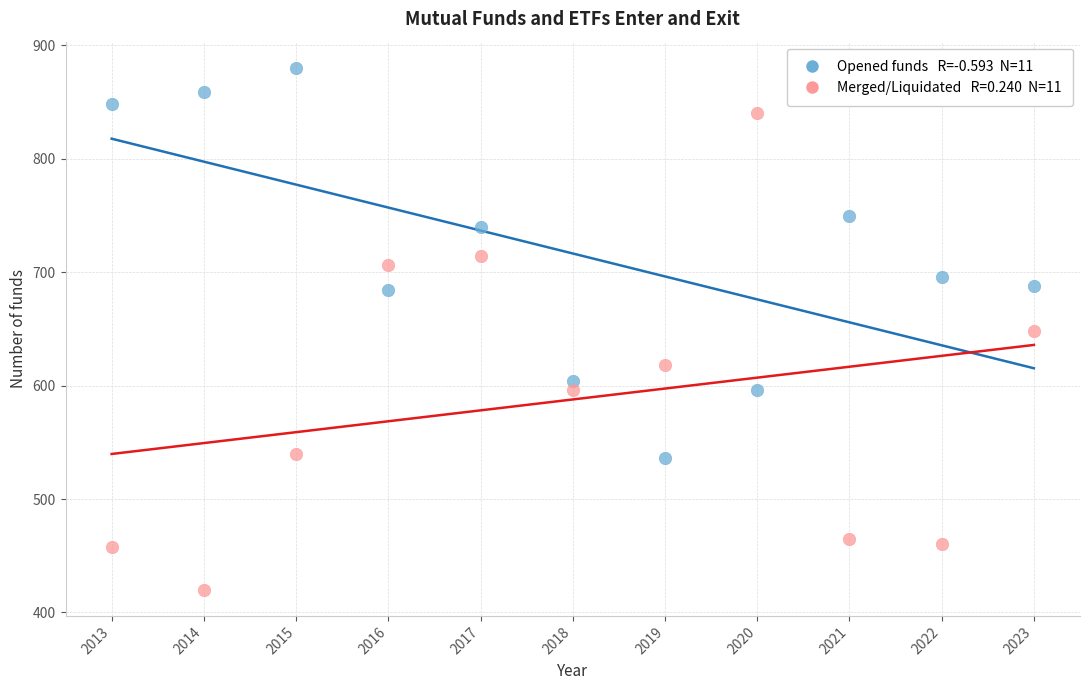

Across all data points, what is the range of X values (max minus min)?

10